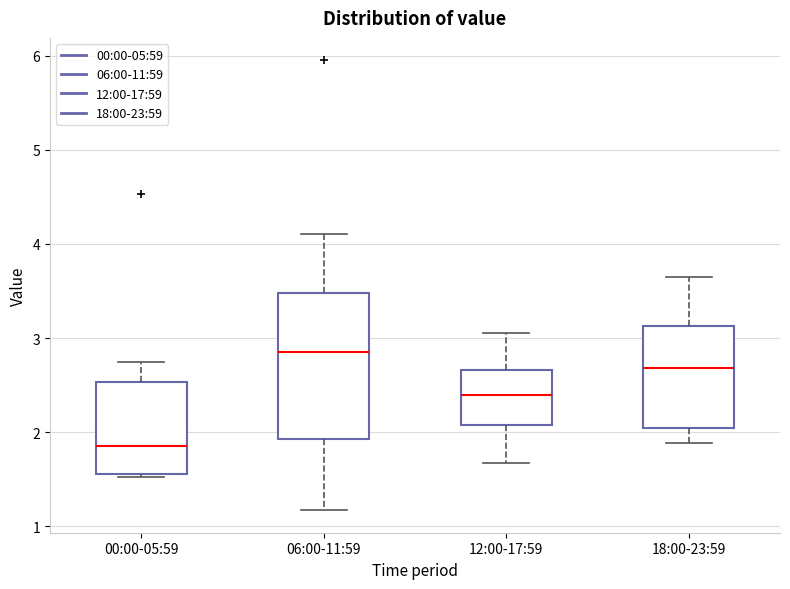

Which box's median line is the lowest?

00:00-05:59